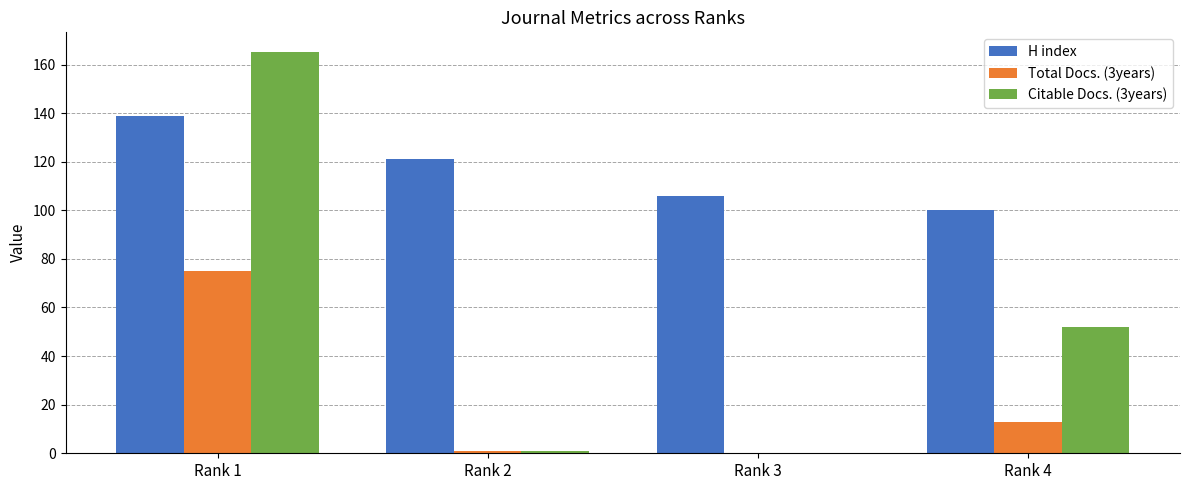

True or false: H index has a value of 100 at Rank 4.

True